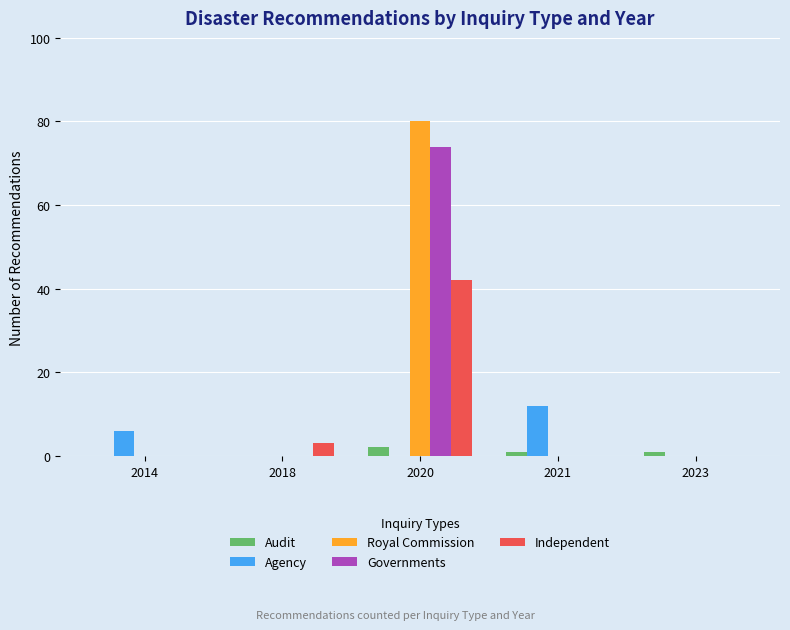

What is the sum of the Governments values at 2020 and 2014?

74